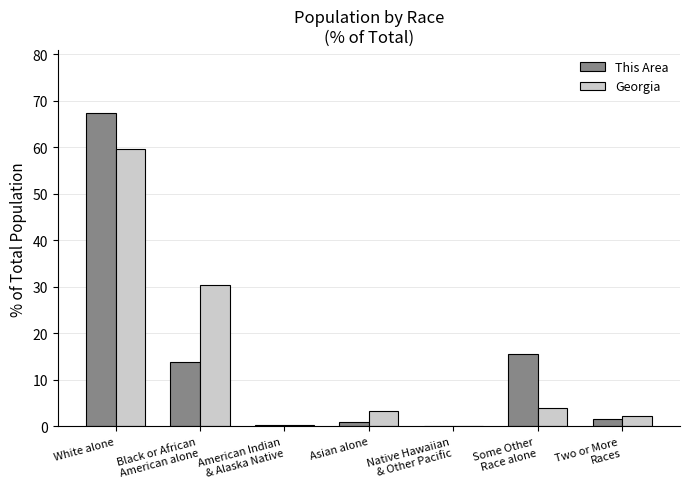

Is the value of Georgia at Some Other
Race alone greater than the value of This Area at Black or African
American alone?

No